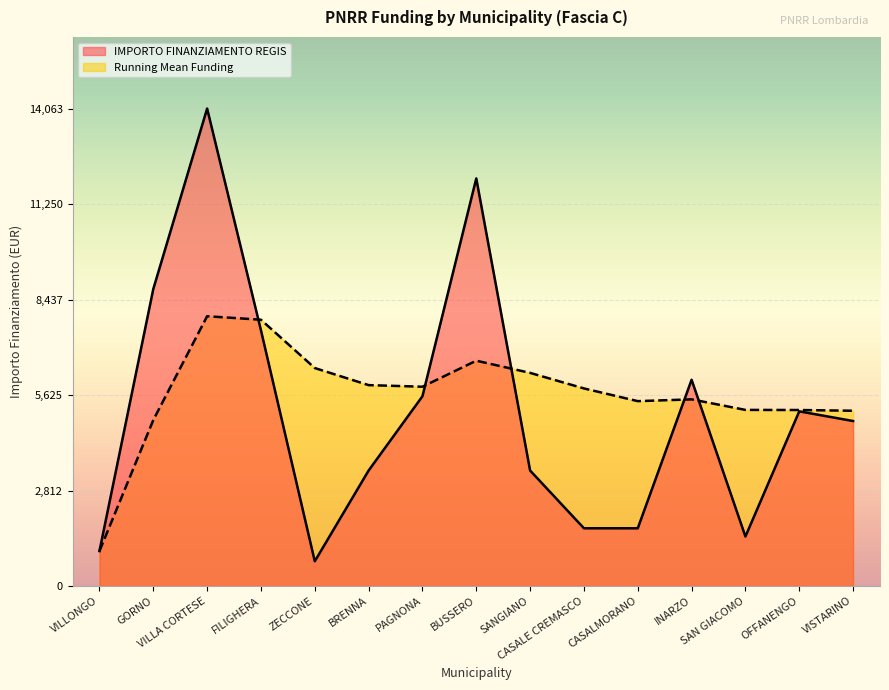

How many interior local valleys (lower than both neighbors) does the data have?

2